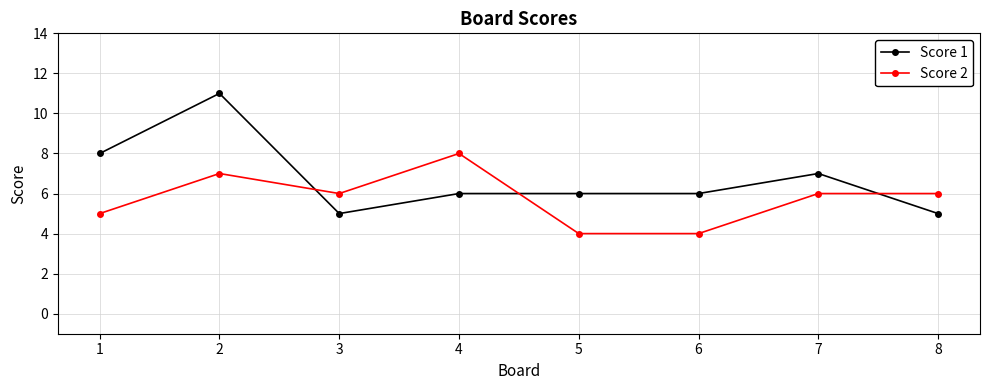

Rank the series by their maximum value, from lowest to highest.

Score 2, Score 1